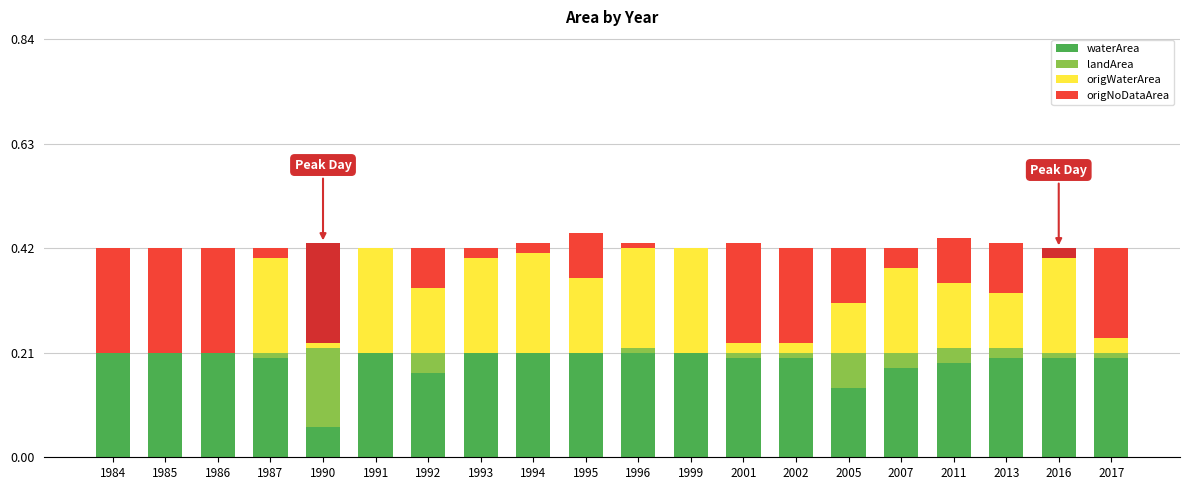

How many categories are shown in the chart?

20